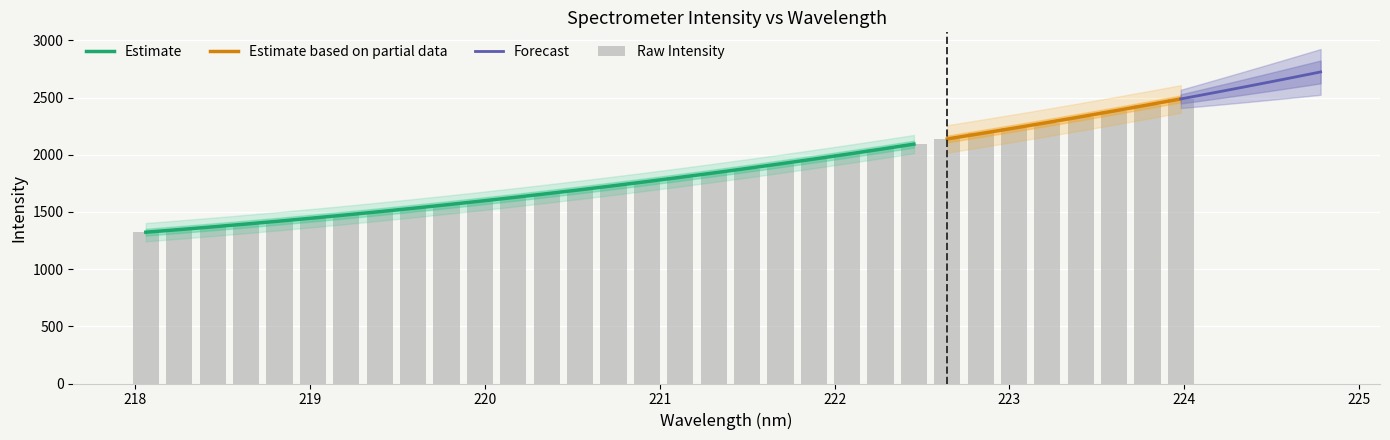

What is the difference between the second highest and minimum values?

1110.9